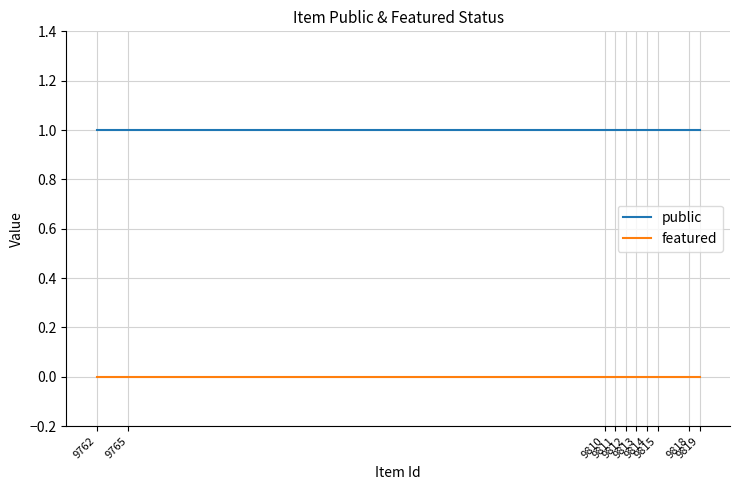

What is the difference between the highest and lowest values at 9810?

1